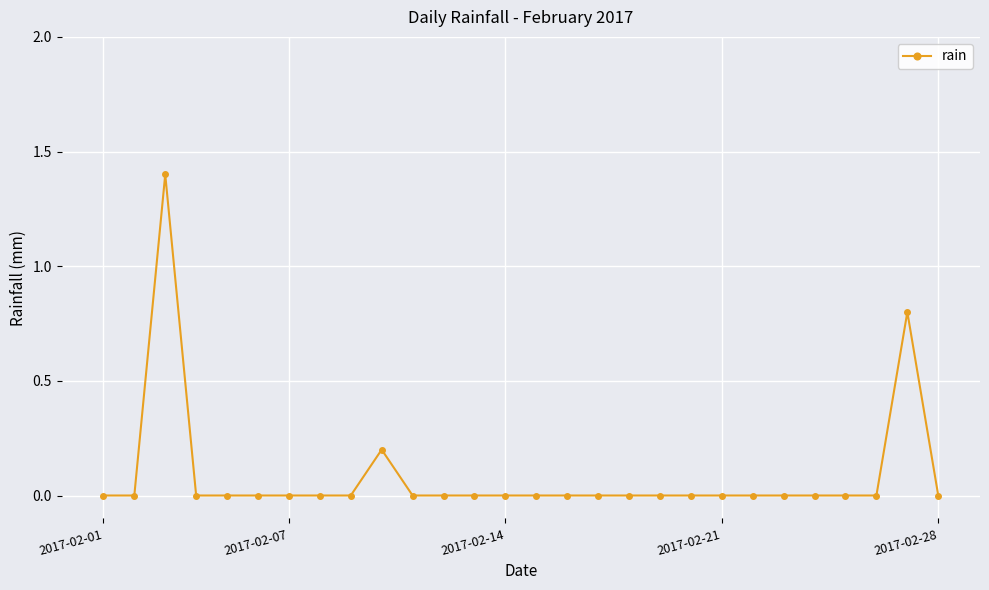

Is this an area chart (filled region under the line)?

No